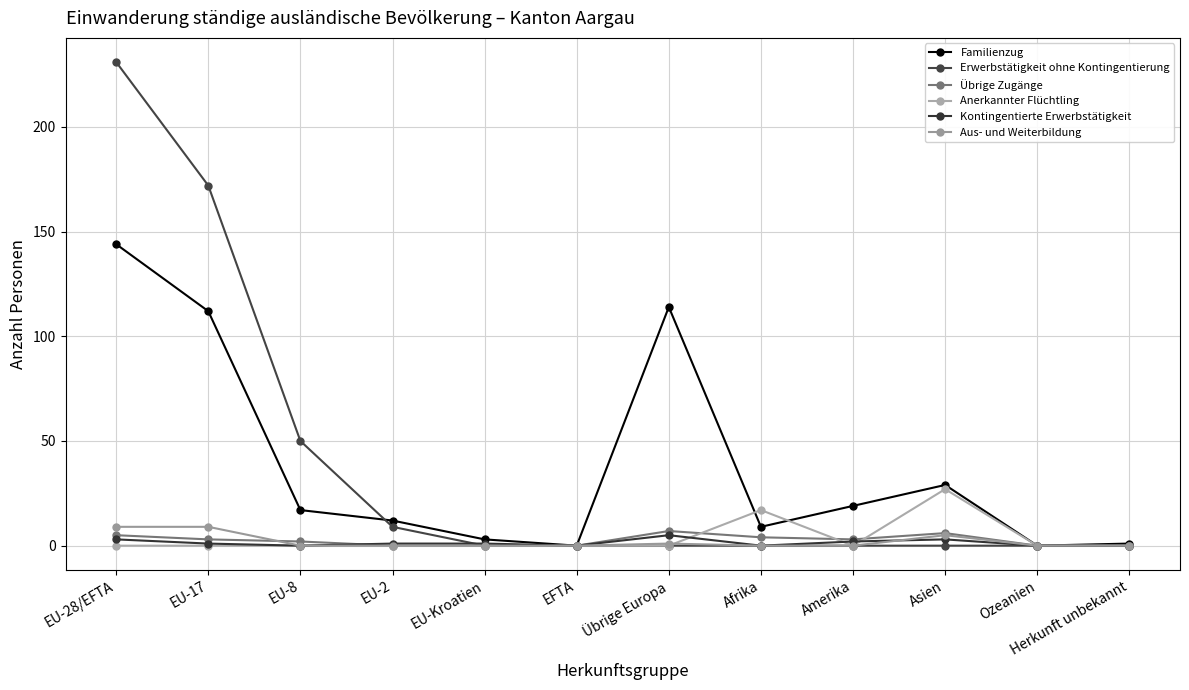

What is the average value of the Übrige Zugänge series?

2